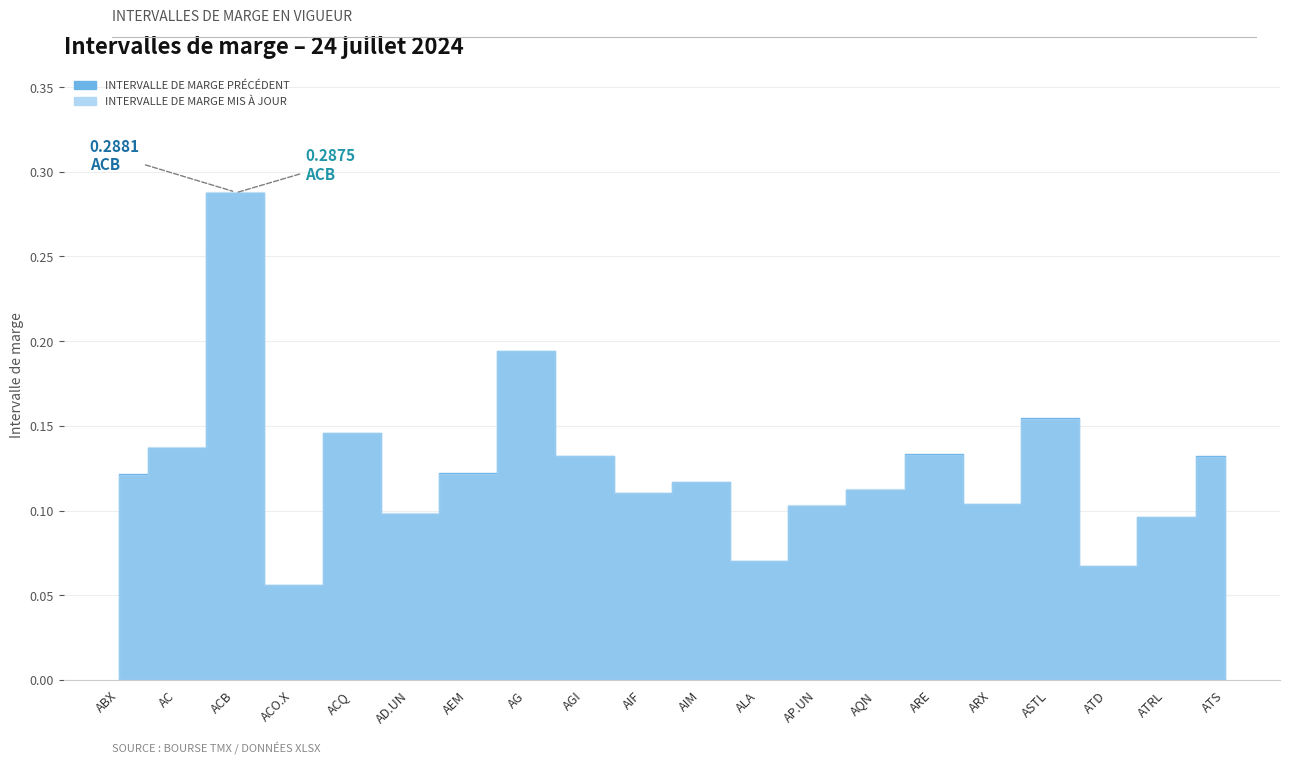

What are all the series names shown in the legend?

INTERVALLE DE MARGE PRÉCÉDENT, INTERVALLE DE MARGE MIS À JOUR